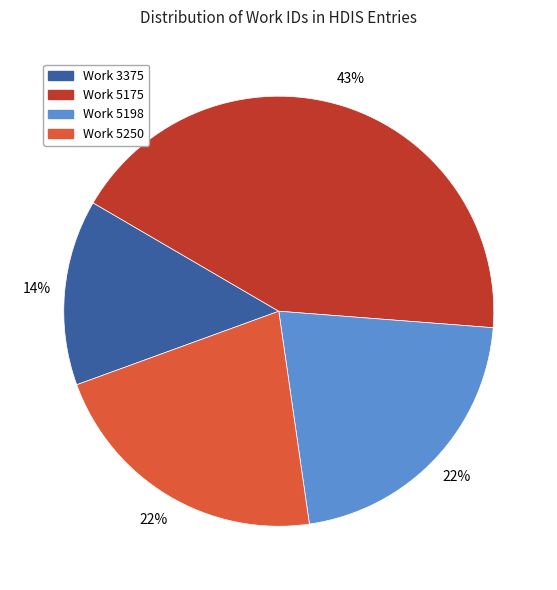

Does any single category account for the majority?

No